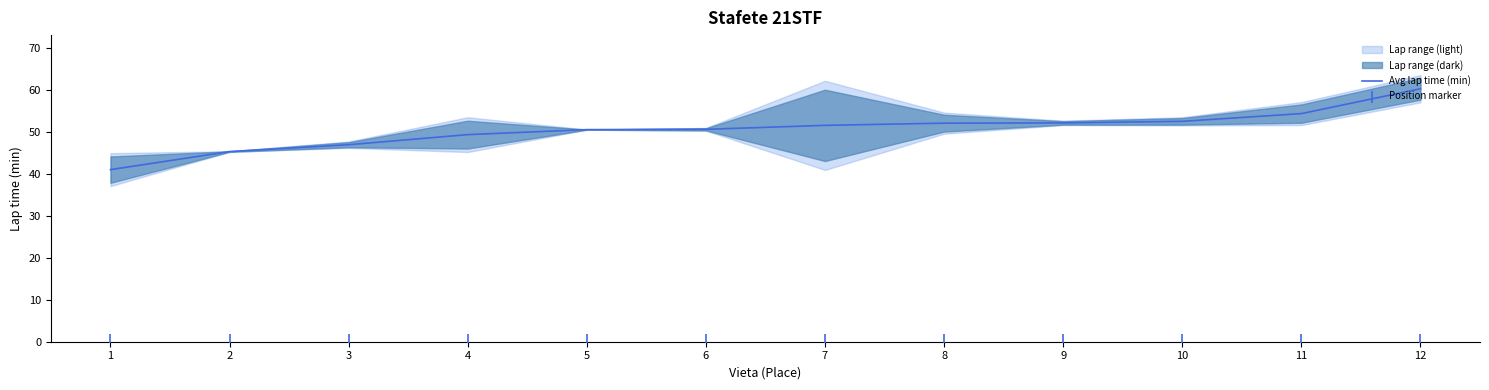

True or false: Avg lap time (min) has a value of 46.9 at 3.

True